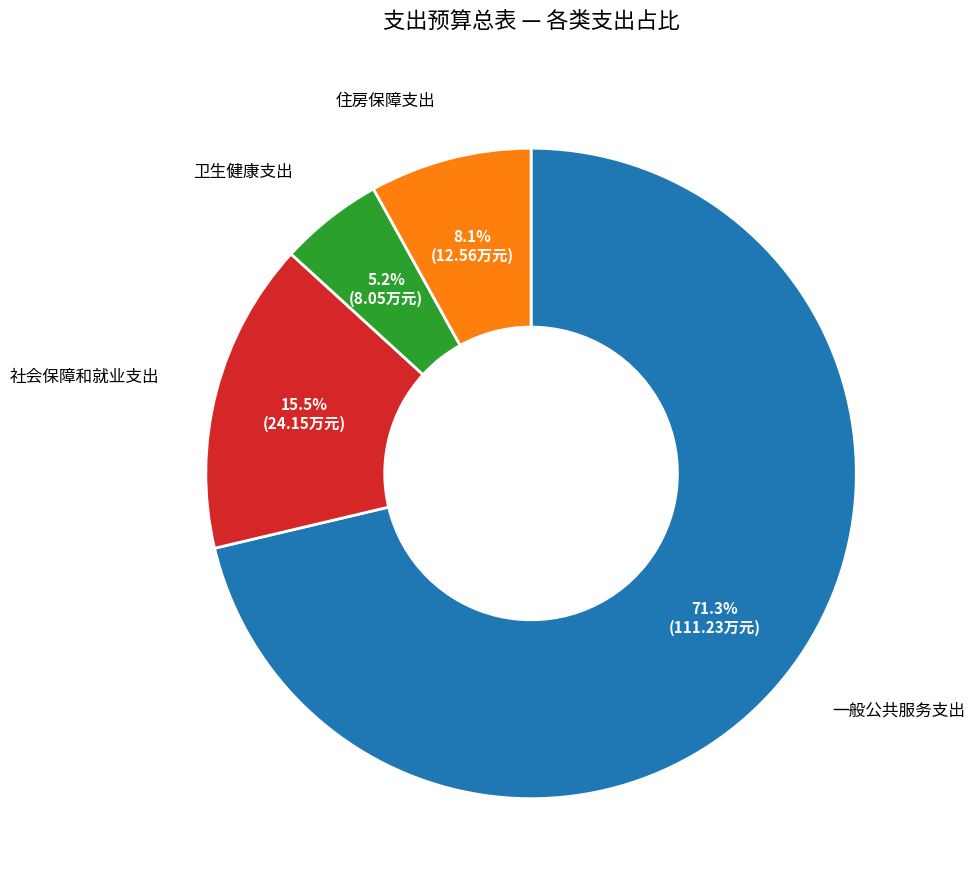

Which category has the smallest portion of the pie?

卫生健康支出